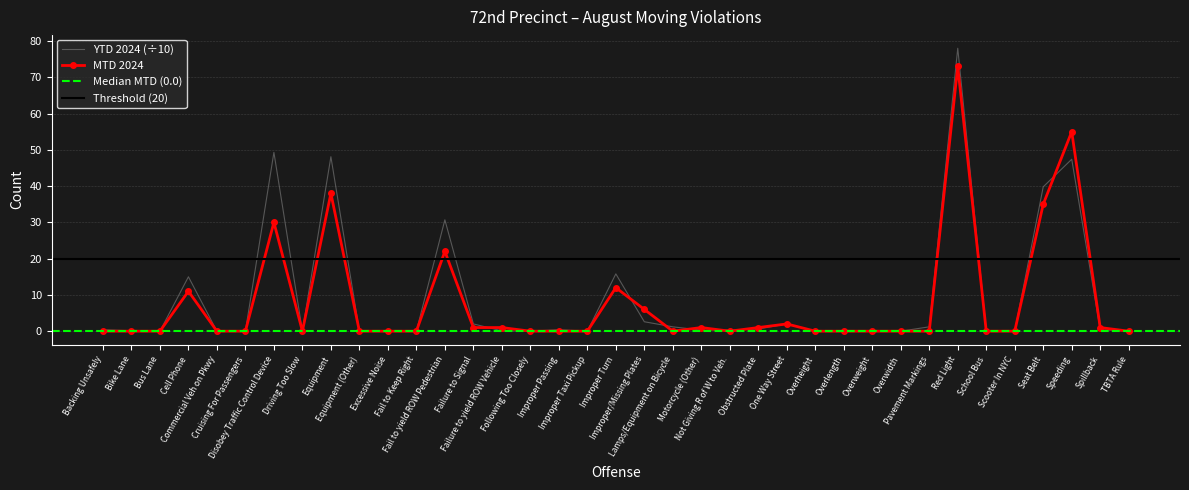

What is the label of the 27th point from the left?

Overlength